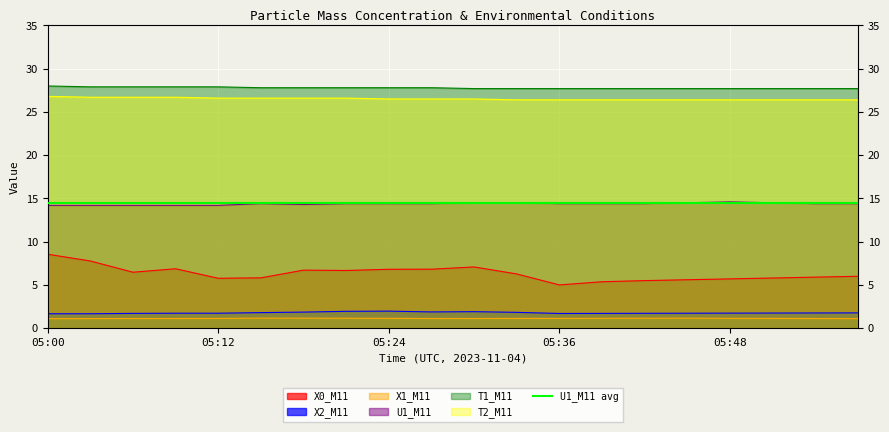

True or false: U1_M11 has a value of 6.1 at 05:36.

False